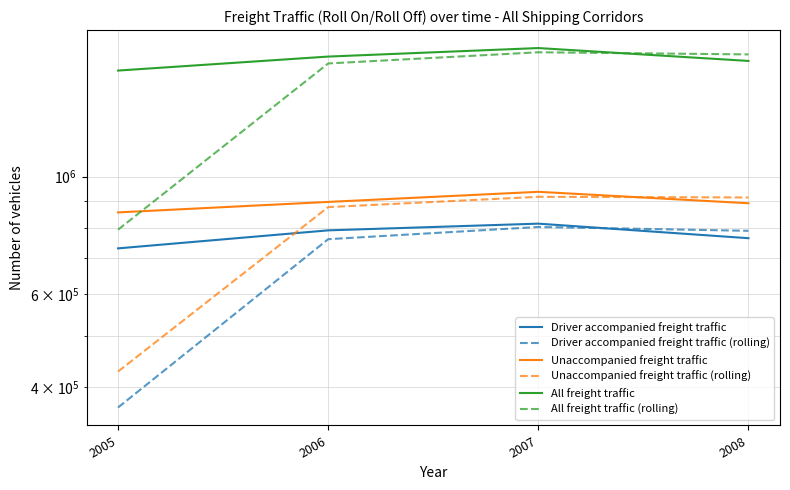

Reading left to right, transcribe all the data shown in this chart.

Driver accompanied freight traffic: 2005=731268.0	2006=790964.0	2007=814422.0	2008=764405.0
Driver accompanied freight traffic (rolling): 2005=365634.0	2006=761116.0	2007=802693.0	2008=789413.5
Unaccompanied freight traffic: 2005=855301.0	2006=895250.0	2007=935562.0	2008=890096.0
Unaccompanied freight traffic (rolling): 2005=427650.5	2006=875275.5	2007=915406.0	2008=912829.0
All freight traffic: 2005=1586569.0	2006=1686214.0	2007=1749984.0	2008=1654501.0
All freight traffic (rolling): 2005=793284.5	2006=1636391.5	2007=1718099.0	2008=1702242.5